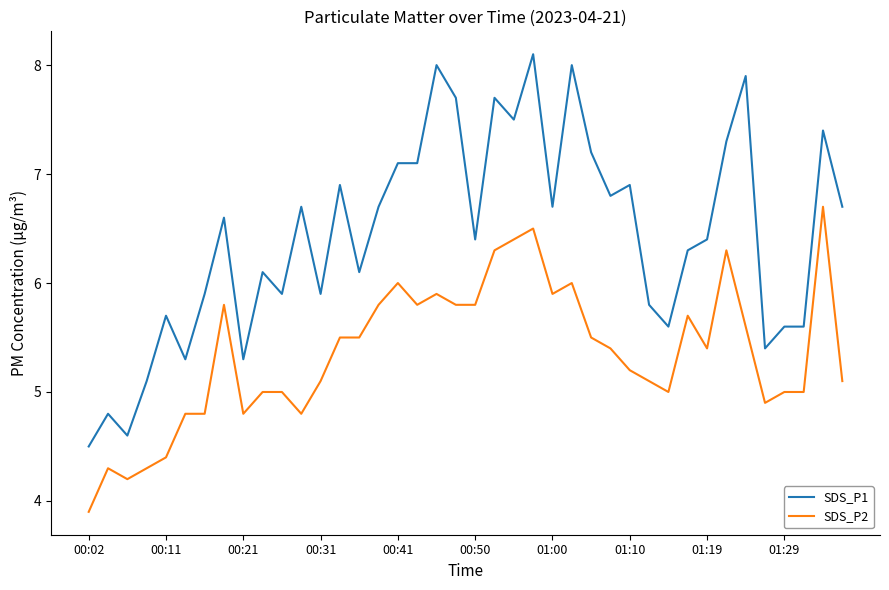

At how many categories does at least one series exceed 7?

12